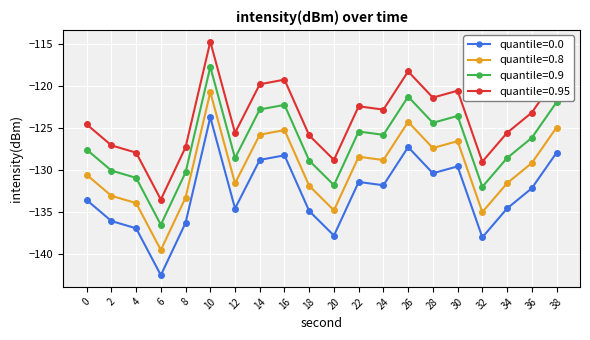

What is the difference between the second highest and minimum values in the quantile=0.0 series?

15.2